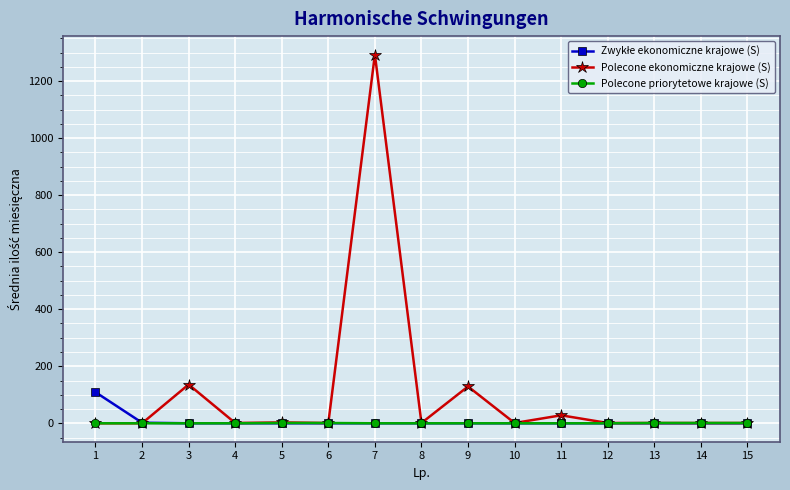

Which series has the largest total across all categories?

Polecone ekonomiczne krajowe (S)